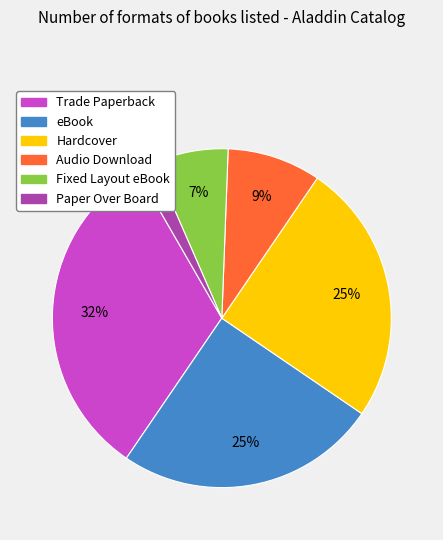

To the nearest percent, what is the difference between the eBook and Fixed Layout eBook slice percentages?

18%